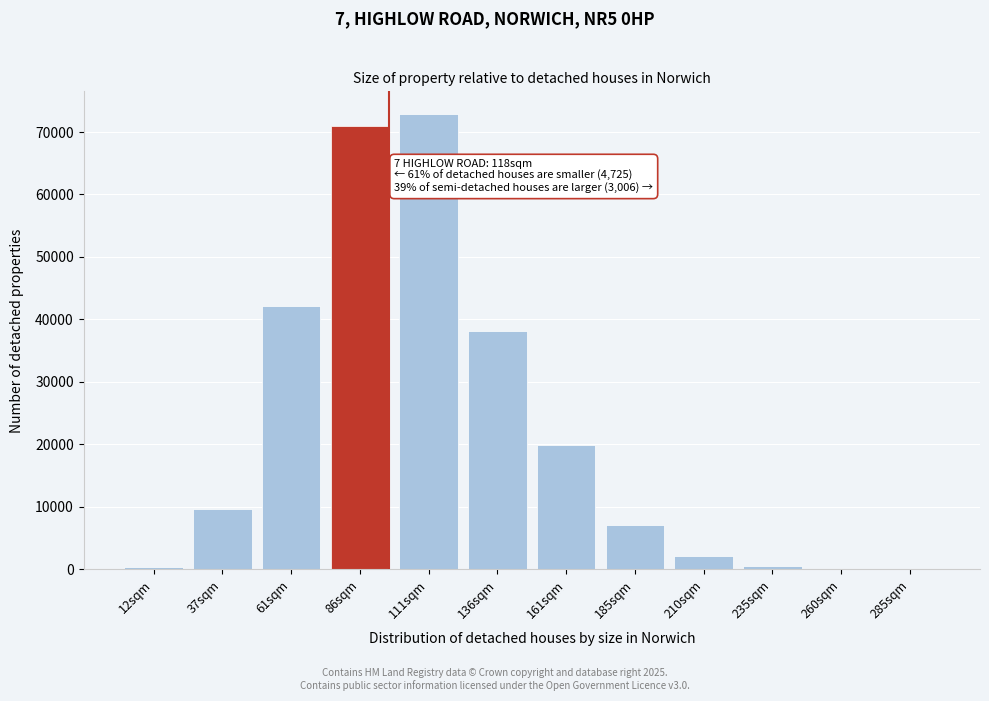

What is the greatest value displayed?

72866